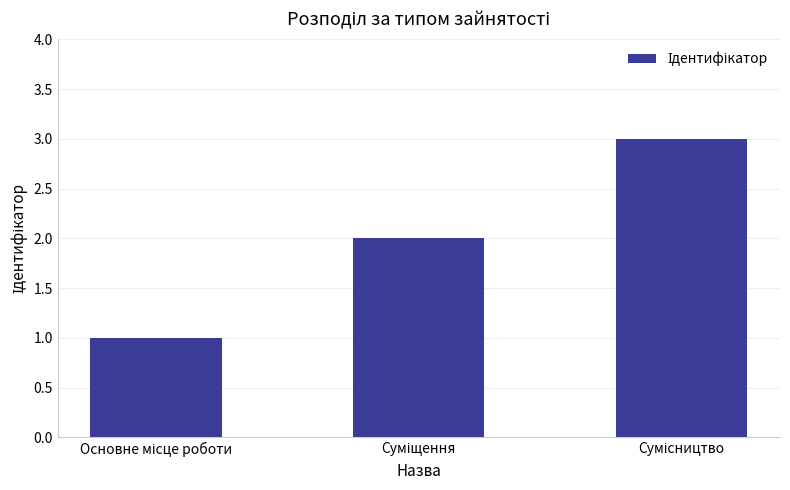

What is the sum of all values?

6